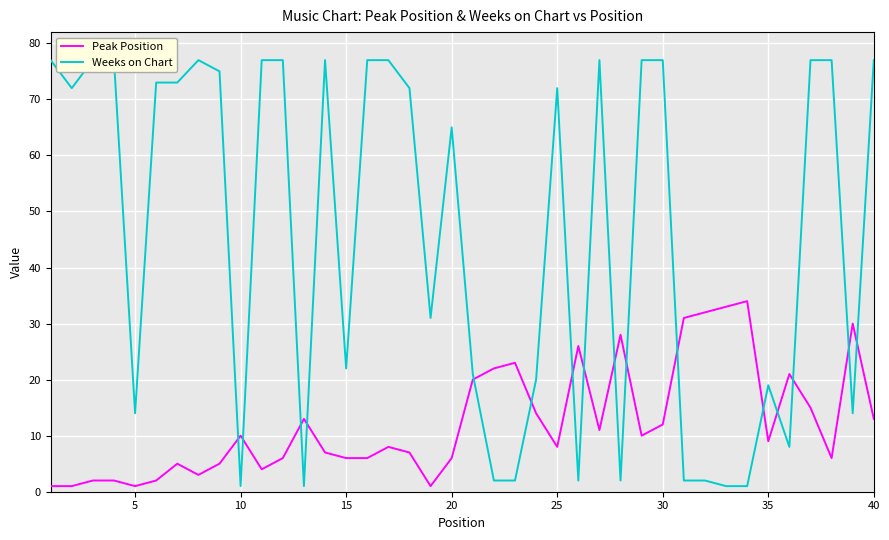

List the series in order of their overall mean, highest first.

Weeks on Chart, Peak Position